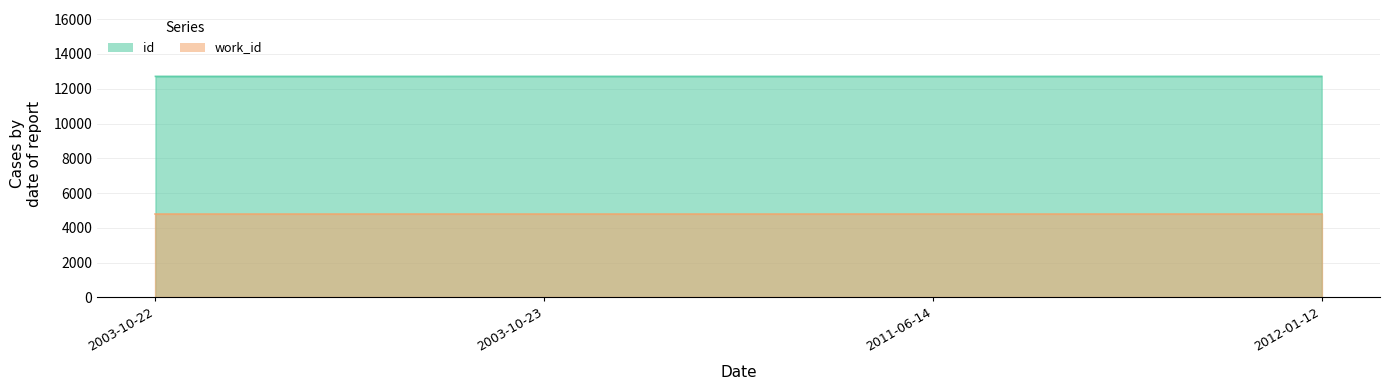

List the labels in order of value, smallest first.

2011-06-14, 2003-10-22, 2003-10-23, 2012-01-12